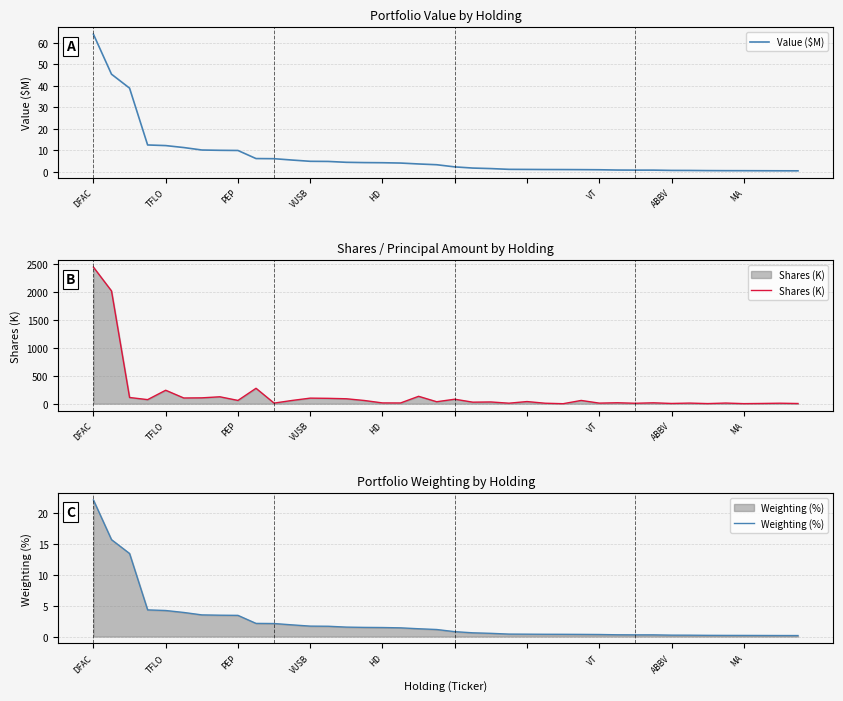

What is the value of the Weighting (%) point at the 11th from the left?

2.1